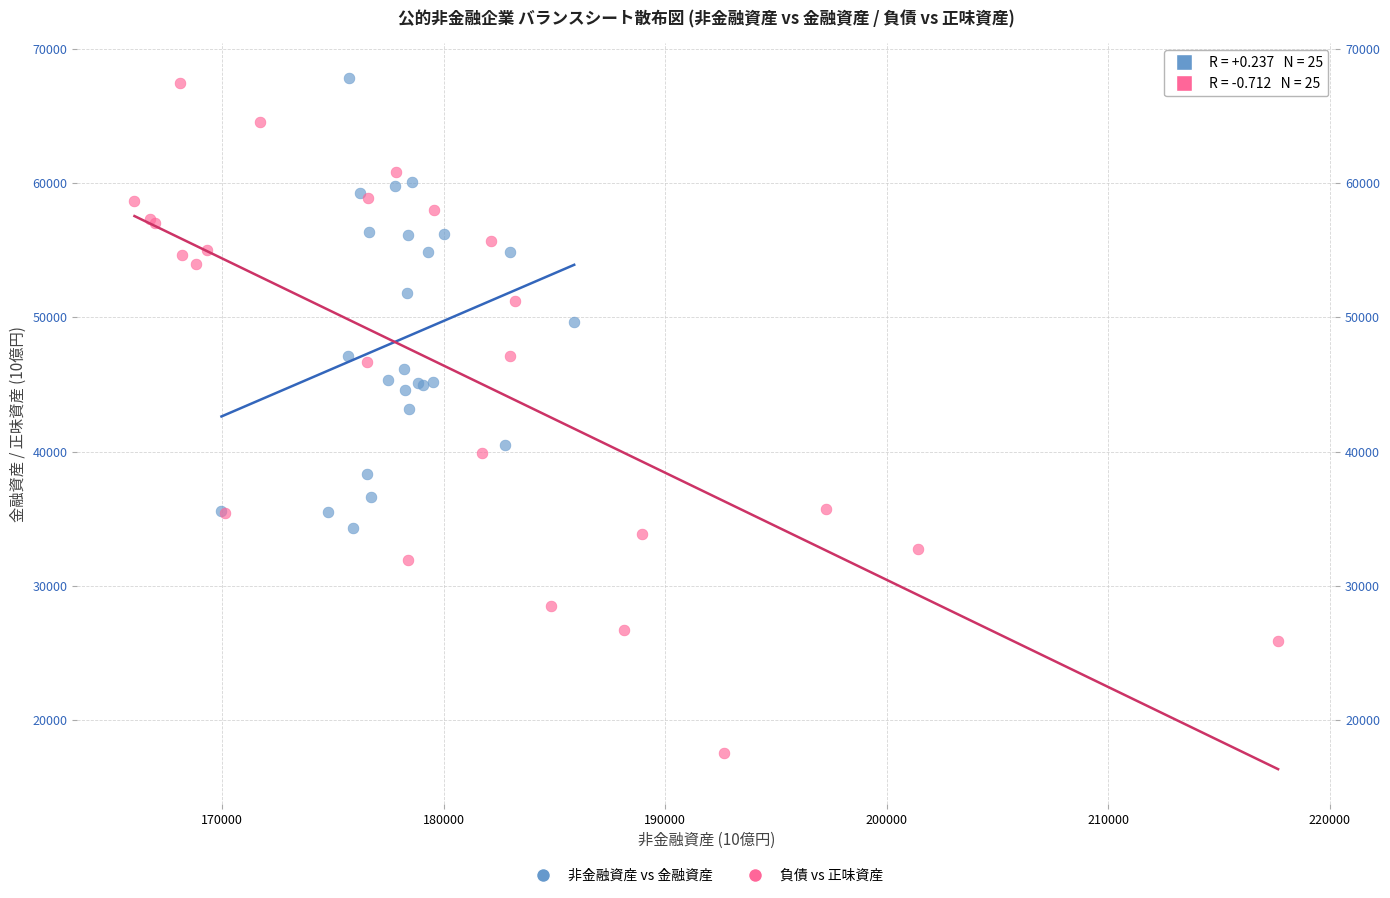

Which series has the widest spread of Y values?

負債 vs 正味資産